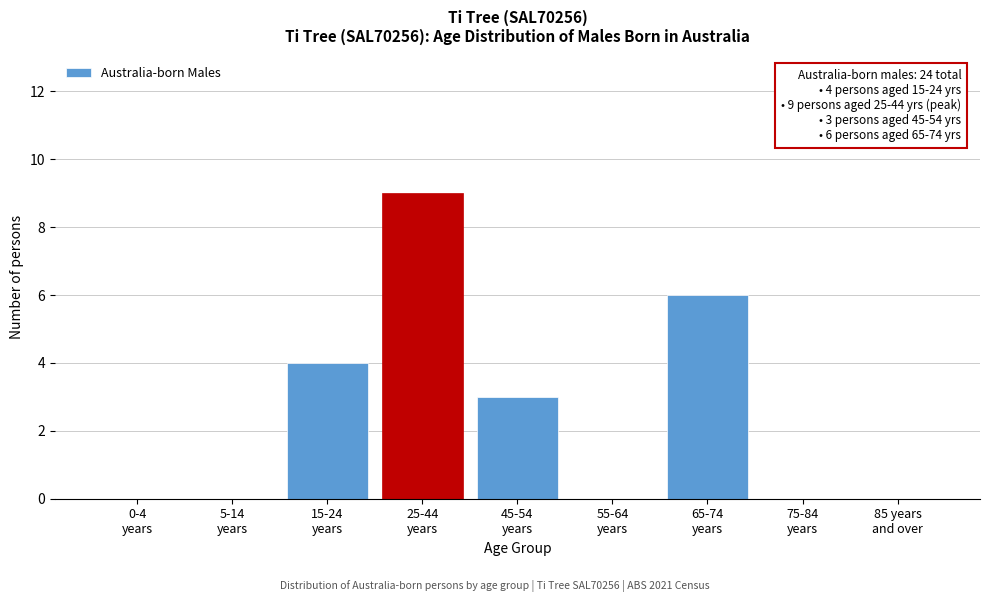

What is the greatest value displayed?

9